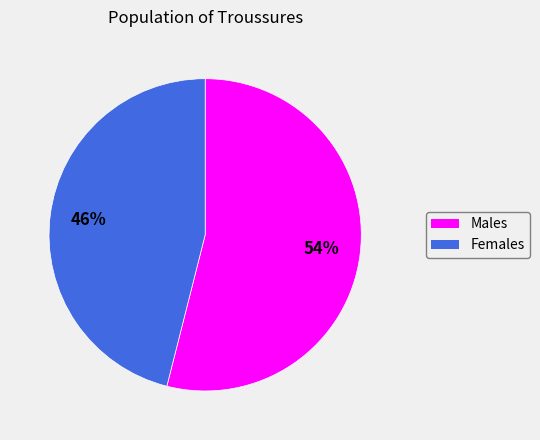

To the nearest percent, what is the difference between the largest and smallest slice percentages?

8%